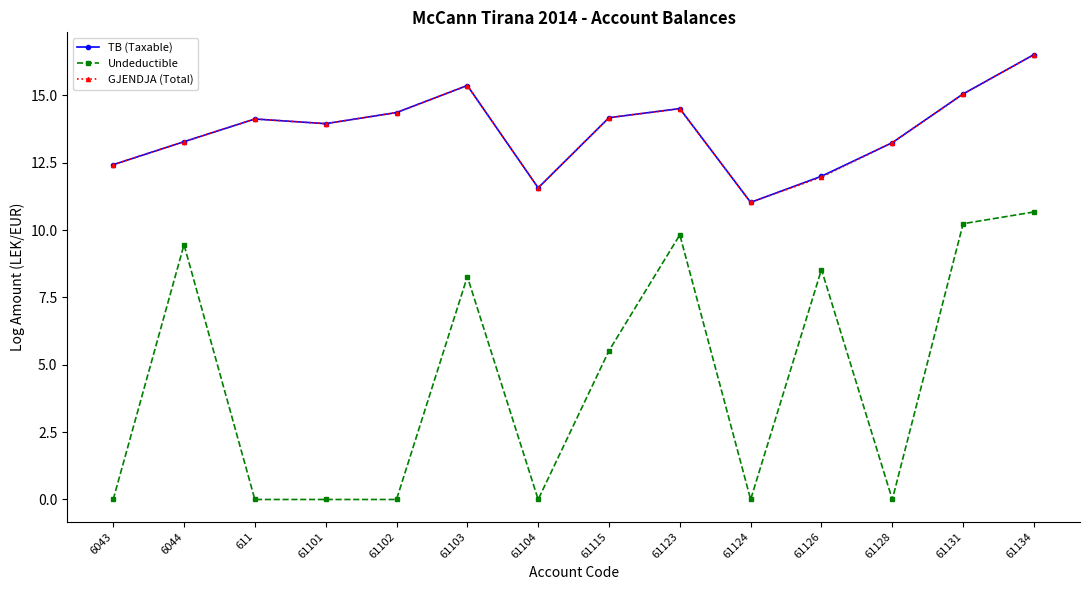

What is the sum of all GJENDJA (Total) values?

191.6